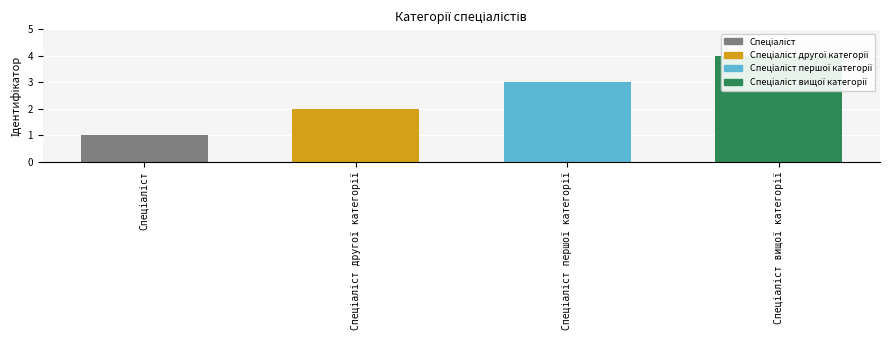

Count the values in the range 2 to 4.

3